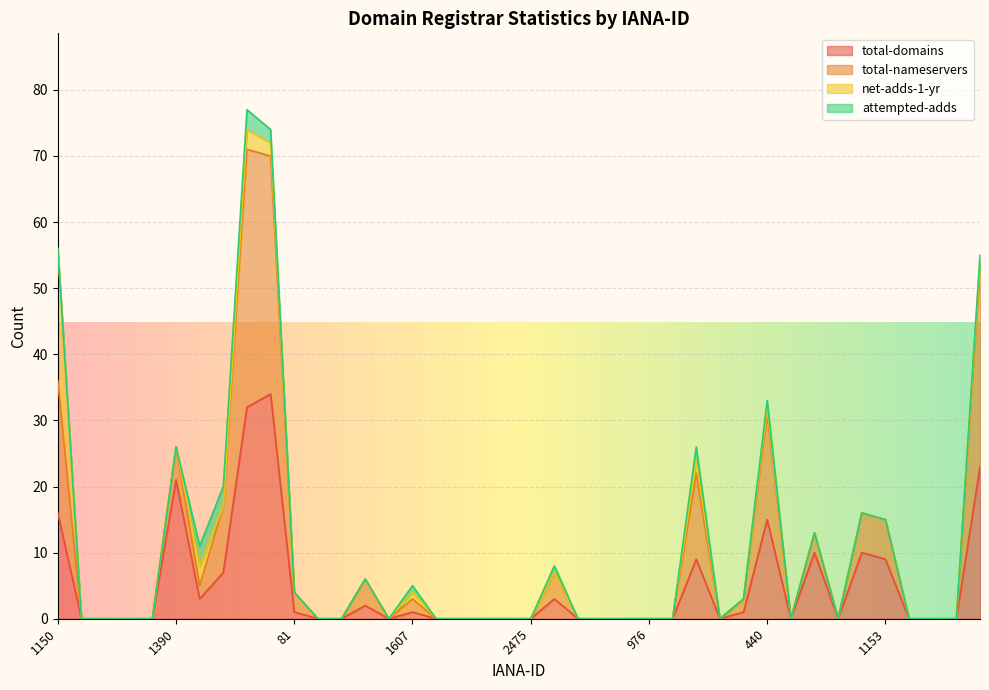

Which category has the highest value across all series?

48